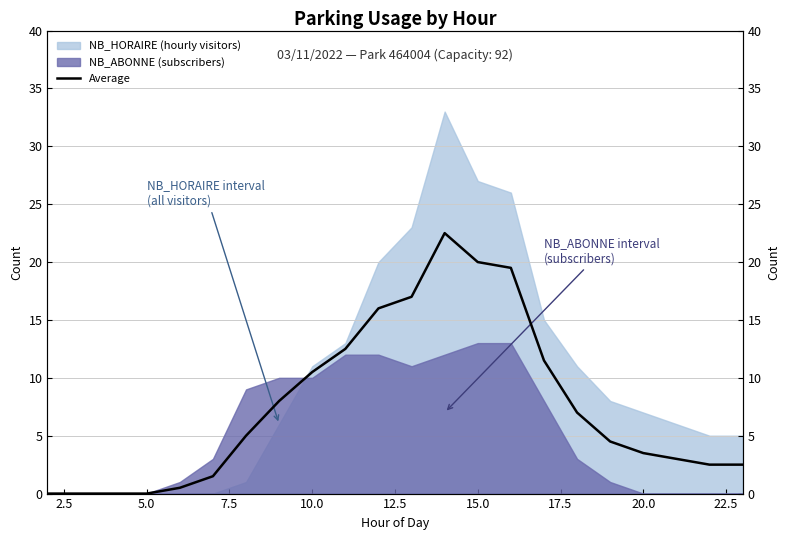

The value at 17.5 is 8.0. True or false?

True